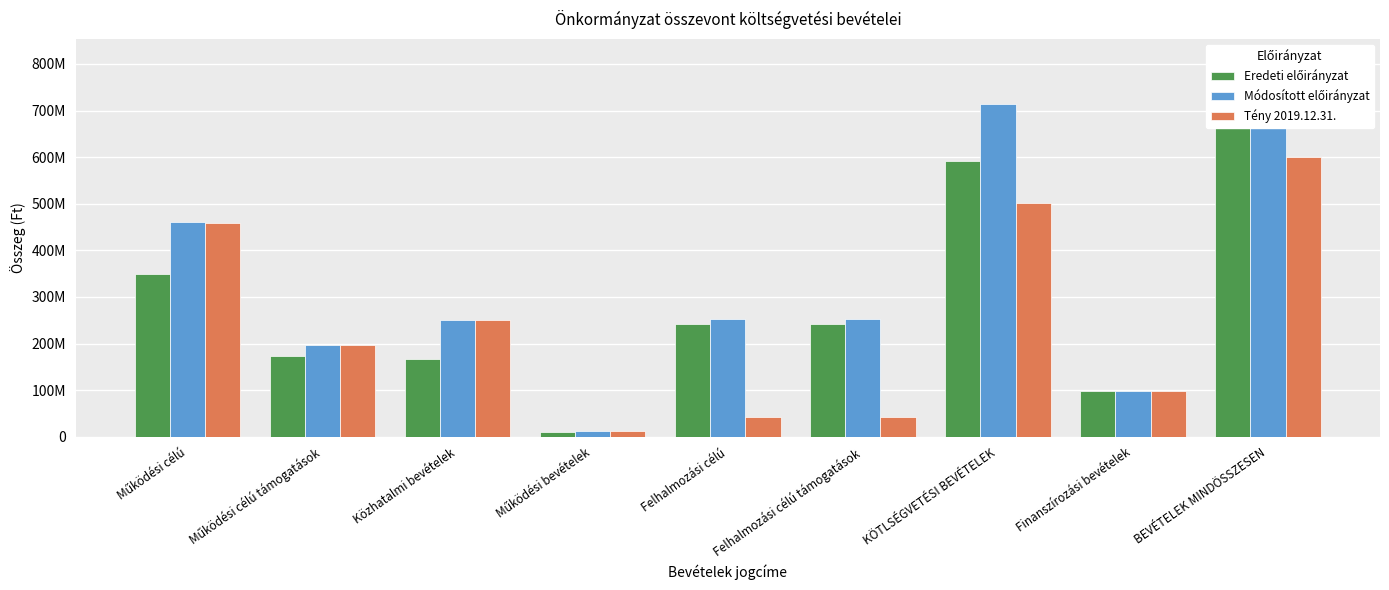

What is the label of the 1st bar from the right?

BEVÉTELEK MINDÖSSZESEN